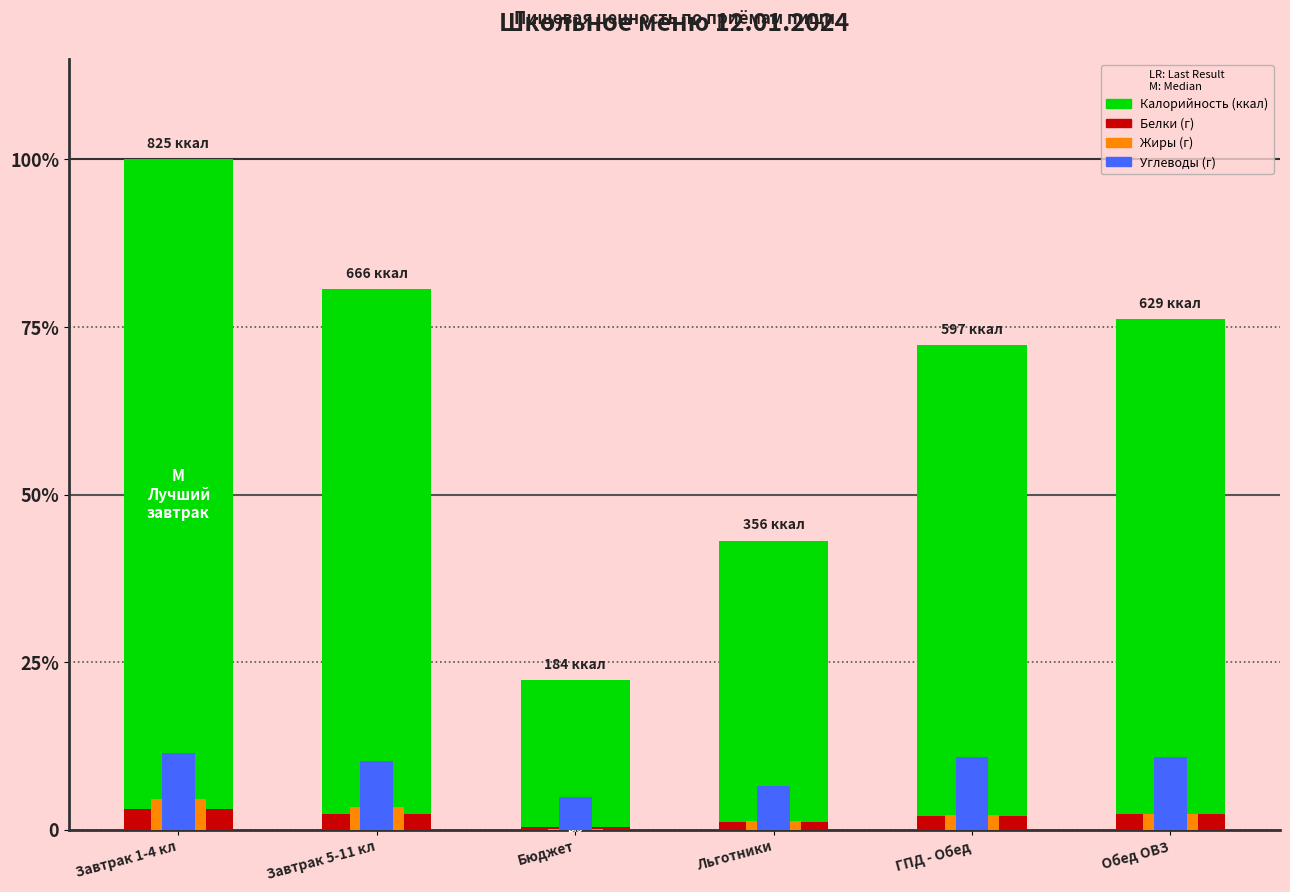

What is the label of the 6th bar from the left?

Обед ОВЗ